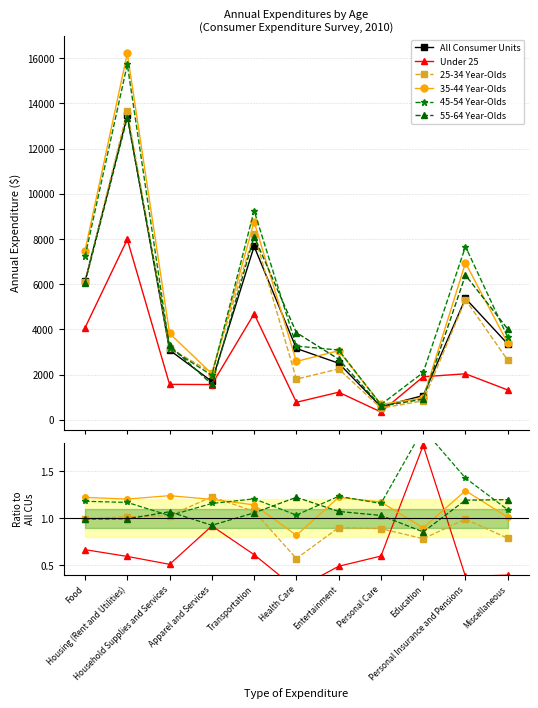

Reading left to right, list all the values displayed in this chart.

All Consumer Units: Food=6129.0	Housing (Rent and Utilities)=13472.0	Household Supplies and Services=3086.0	Apparel and Services=1700.0	Transportation=7677.0	Health Care=3157.0	Entertainment=2504.0	Personal Care=582.0	Education=1074.0	Personal Insurance and Pensions=5373.0	Miscellaneous=3355.0
Under 25: Food=0.7	Housing (Rent and Utilities)=0.6	Household Supplies and Services=0.5	Apparel and Services=0.9	Transportation=0.6	Health Care=0.2	Entertainment=0.5	Personal Care=0.6	Education=1.8	Personal Insurance and Pensions=0.4	Miscellaneous=0.4
25-34 Year-Olds: Food=1.0	Housing (Rent and Utilities)=1.0	Household Supplies and Services=1.0	Apparel and Services=1.2	Transportation=1.1	Health Care=0.6	Entertainment=0.9	Personal Care=0.9	Education=0.8	Personal Insurance and Pensions=1.0	Miscellaneous=0.8
35-44 Year-Olds: Food=1.2	Housing (Rent and Utilities)=1.2	Household Supplies and Services=1.2	Apparel and Services=1.2	Transportation=1.1	Health Care=0.8	Entertainment=1.2	Personal Care=1.2	Education=0.9	Personal Insurance and Pensions=1.3	Miscellaneous=1.0
45-54 Year-Olds: Food=1.2	Housing (Rent and Utilities)=1.2	Household Supplies and Services=1.0	Apparel and Services=1.2	Transportation=1.2	Health Care=1.0	Entertainment=1.2	Personal Care=1.2	Education=1.9	Personal Insurance and Pensions=1.4	Miscellaneous=1.1
55-64 Year-Olds: Food=1.0	Housing (Rent and Utilities)=1.0	Household Supplies and Services=1.1	Apparel and Services=0.9	Transportation=1.1	Health Care=1.2	Entertainment=1.1	Personal Care=1.0	Education=0.9	Personal Insurance and Pensions=1.2	Miscellaneous=1.2